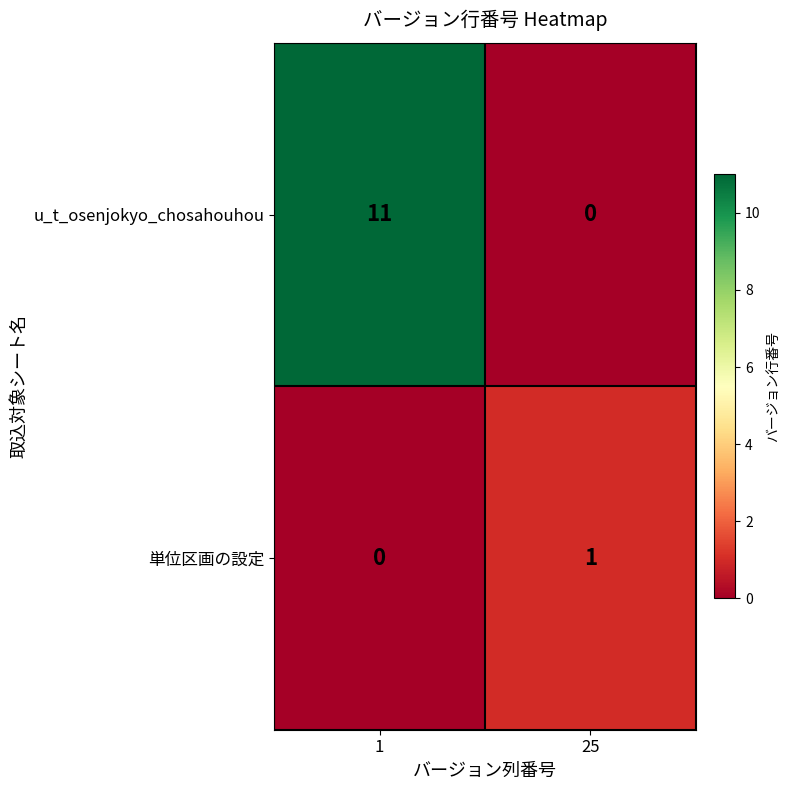

Rank the series at 1 from lowest to highest value.

単位区画の設定, u_t_osenjokyo_chosahouhou